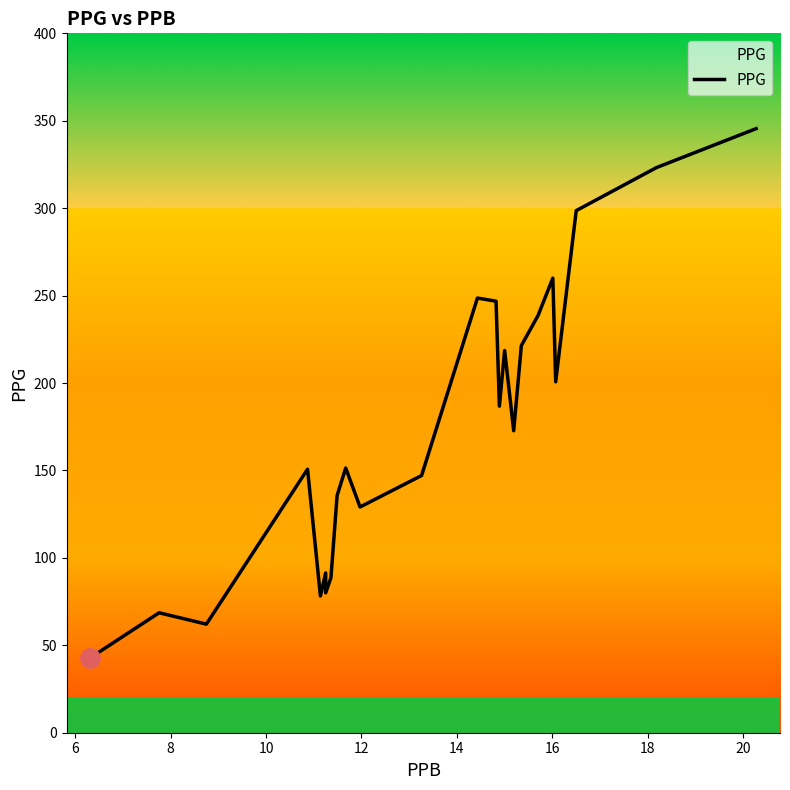

How many data points does each series have?

24